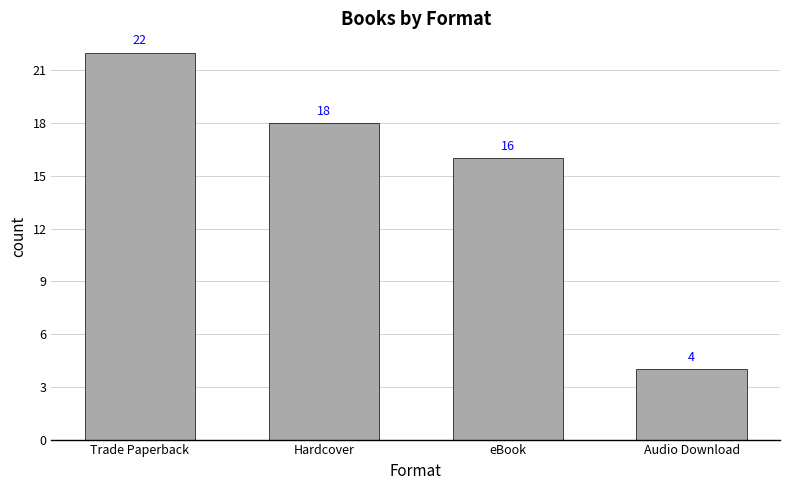

What is the difference between the values at eBook and Trade Paperback?

6